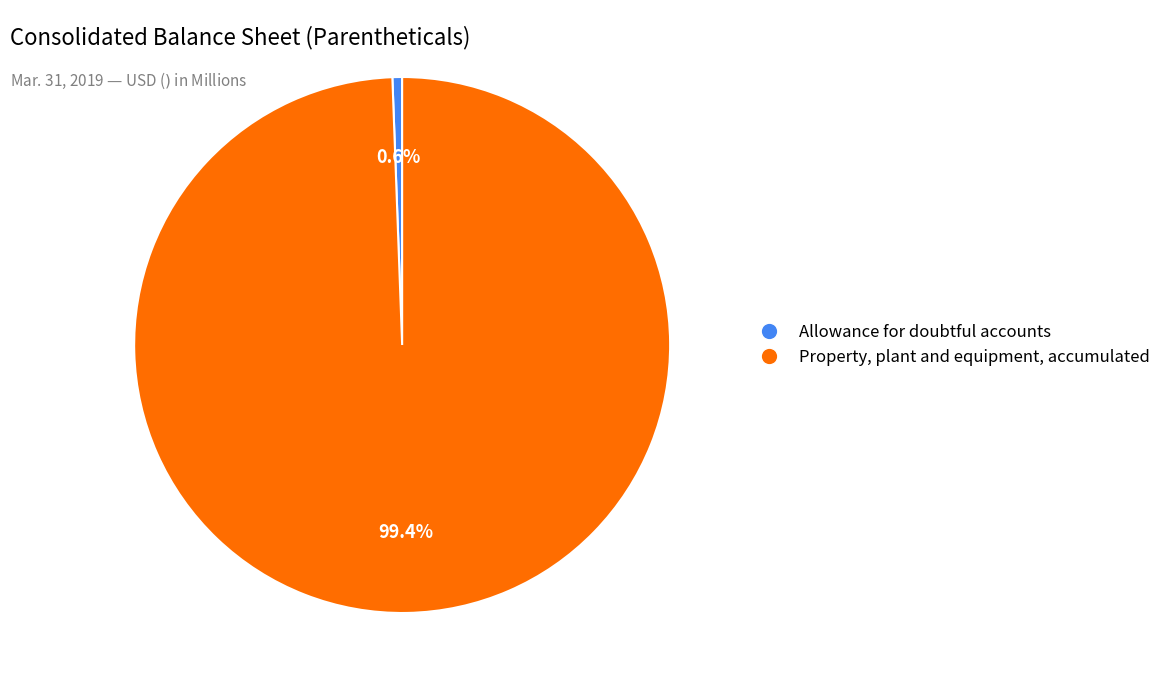

Is it true that Property, plant and equipment, accumulated is 91% of the pie?

False